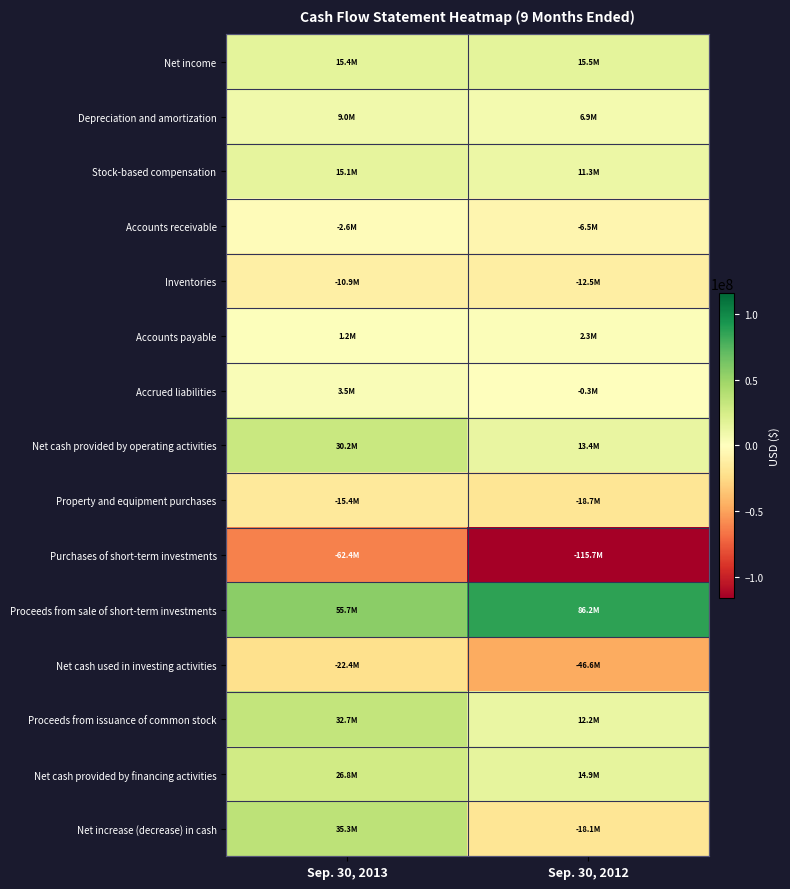

Between Sep. 30, 2013 and Sep. 30, 2012, which is larger?

Sep. 30, 2012